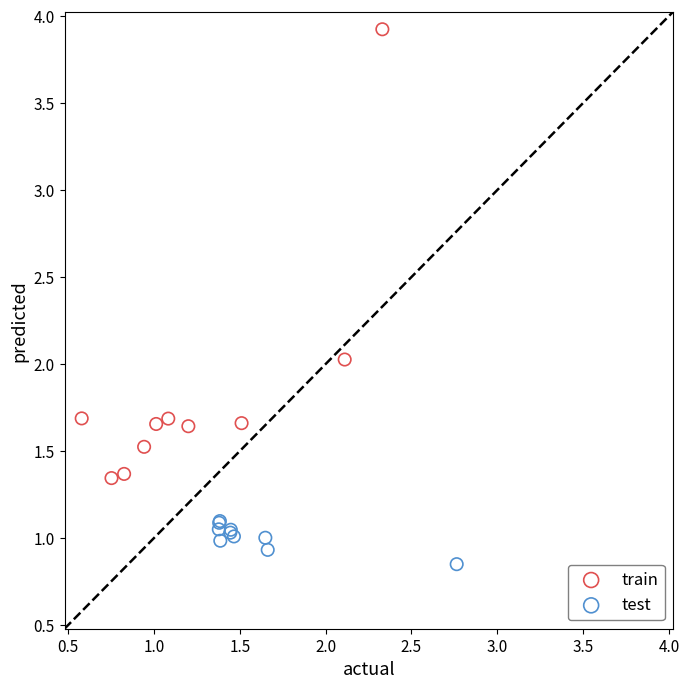

Which series contains the highest Y value?

train